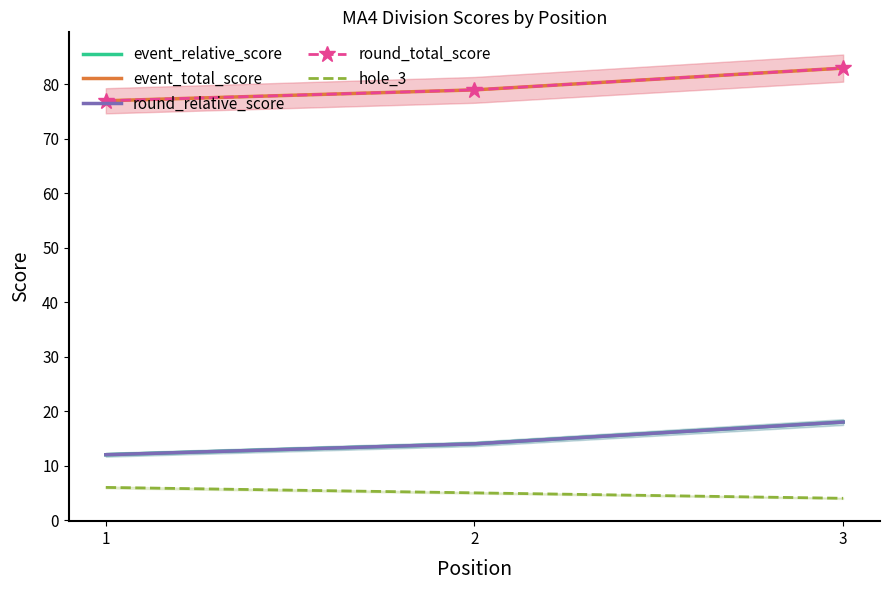

Which label corresponds to the largest value in the chart?

3